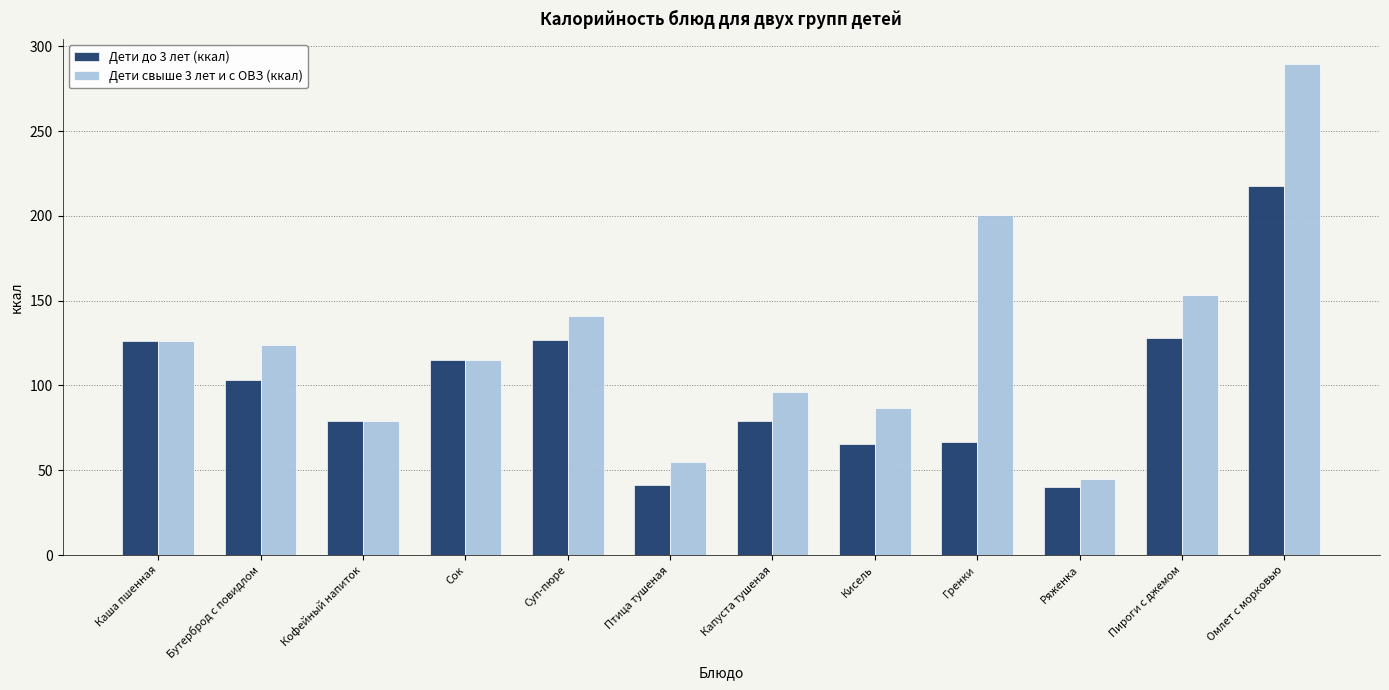

Which series has the largest total across all categories?

Дети свыше 3 лет и с ОВЗ (ккал)